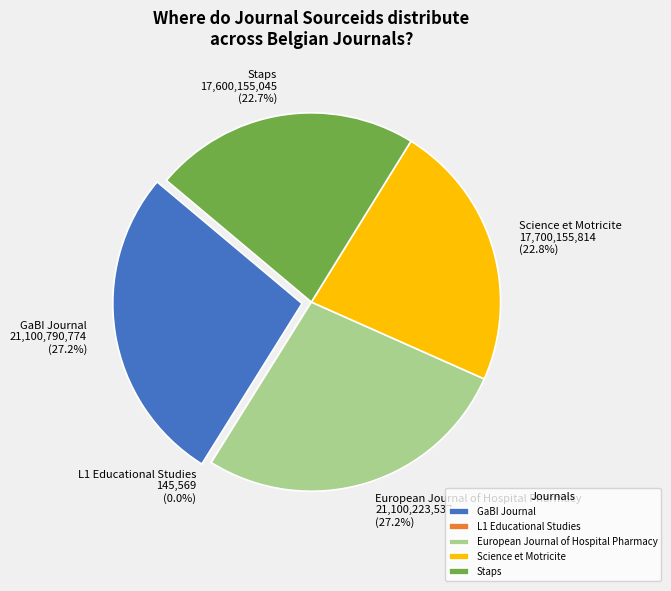

Which slice is the smallest?

L1 Educational Studies